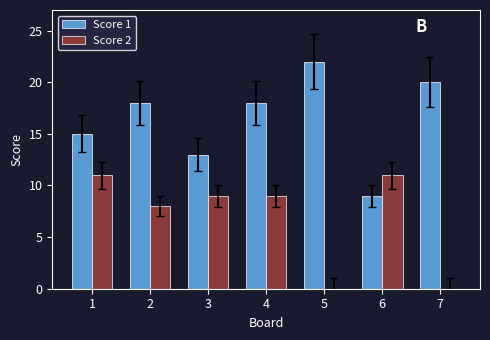

Where does the Score 2 series first go above 9?

1